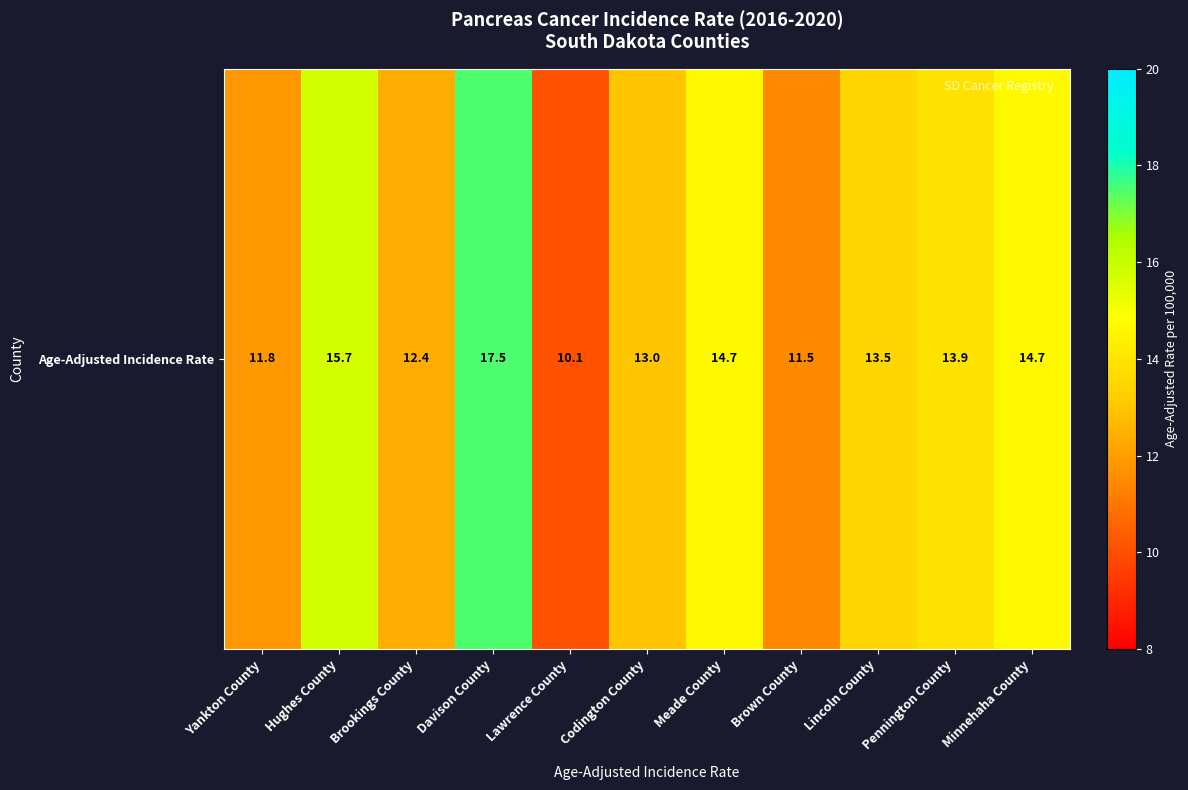

Rank the categories by value from lowest to highest.

Lawrence County, Brown County, Yankton County, Brookings County, Codington County, Lincoln County, Pennington County, Meade County, Minnehaha County, Hughes County, Davison County